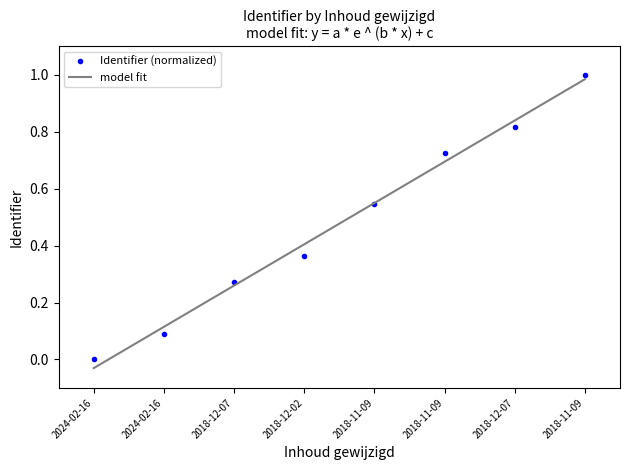

What is the average value of the model fit series?

0.5